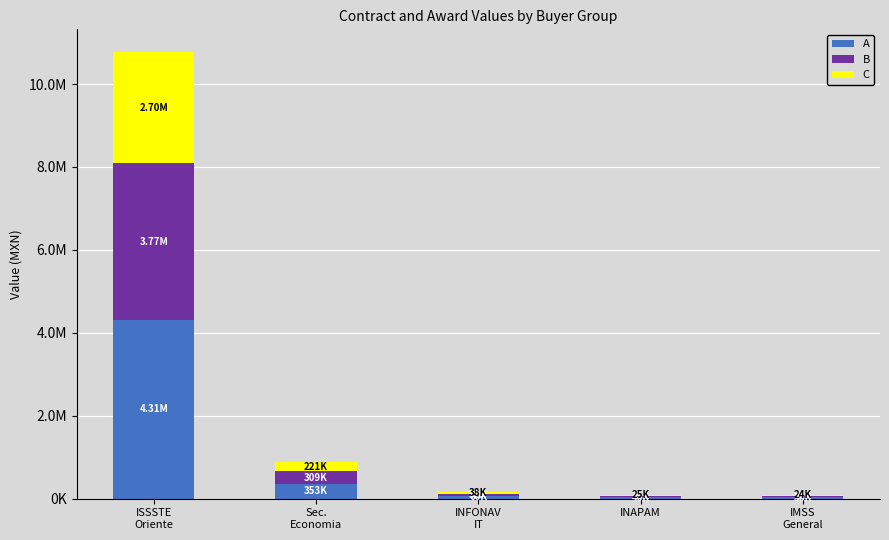

Are the bars grouped side by side (vs. stacked)?

No